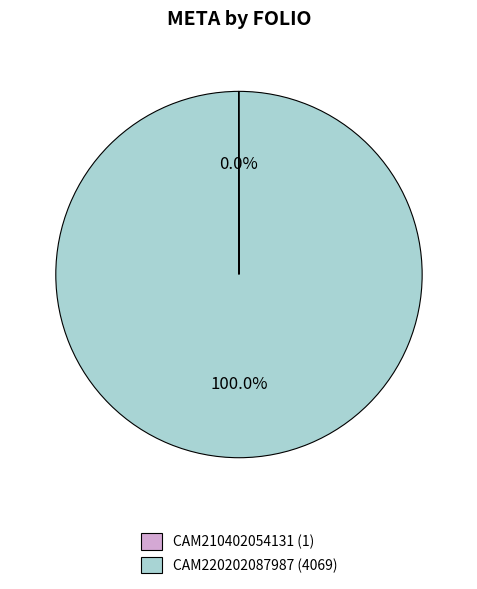

Which slice is the largest?

CAM220202087987